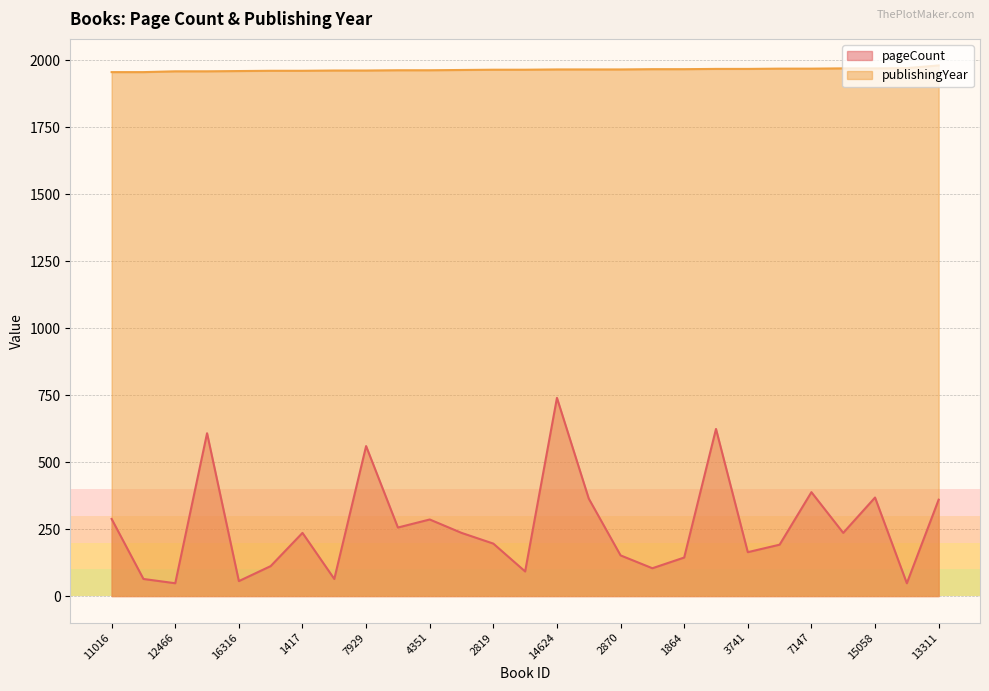

True or false: pageCount and publishingYear cross at least once.

False